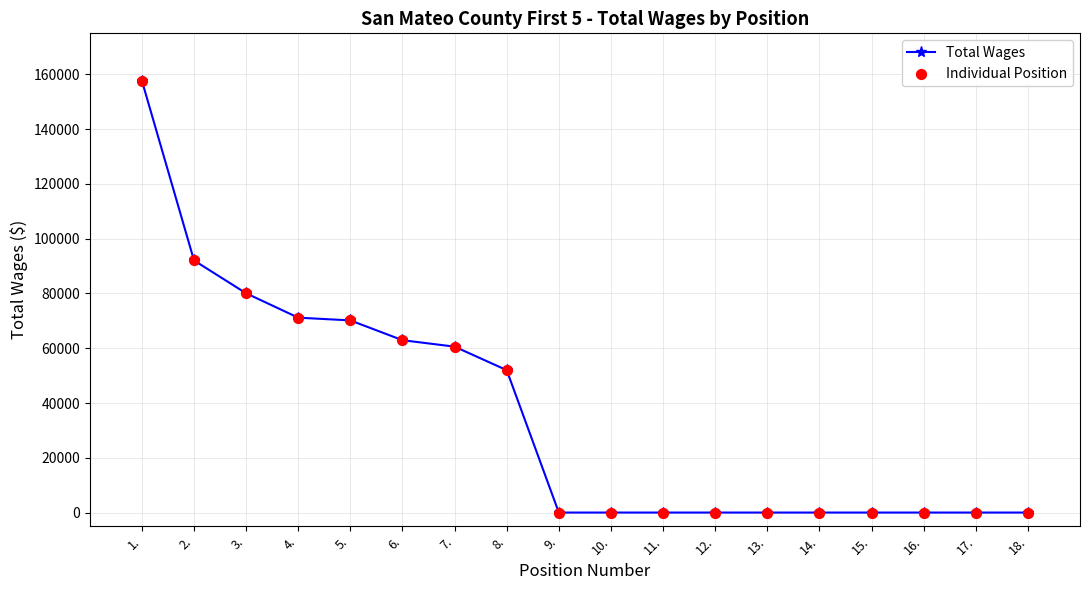

Is it true that the value at 12. is 67959?

False